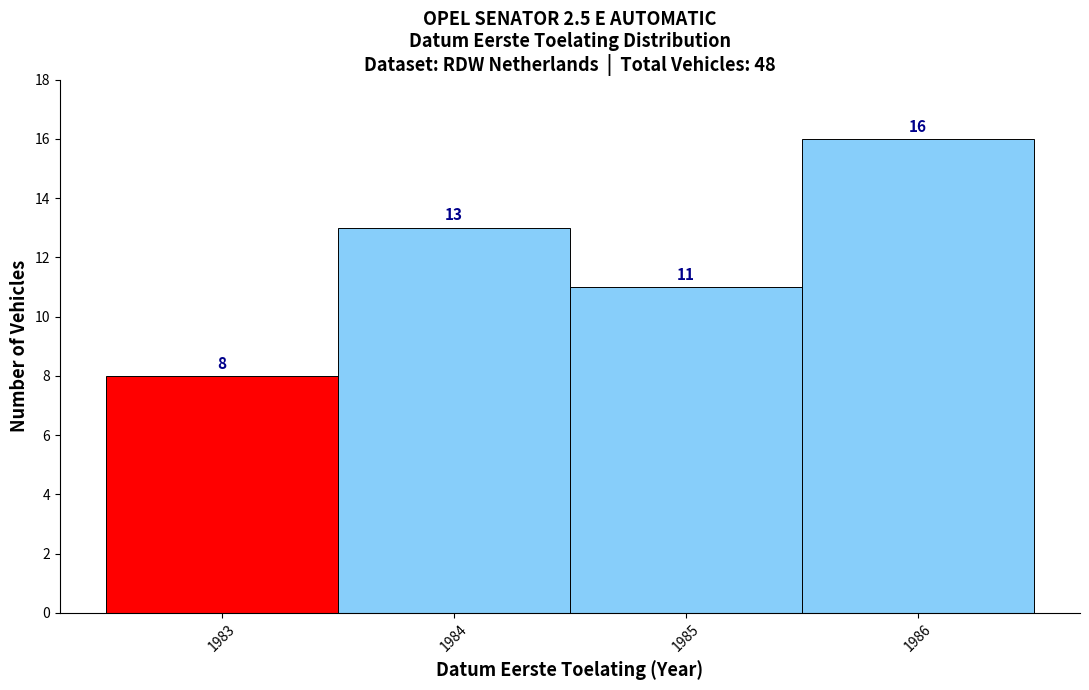

Reading left to right, transcribe this chart: for each bar, give the range it covers on the x-axis and its height.

1982.5 to 1983.5: 8
1983.5 to 1984.5: 13
1984.5 to 1985.5: 11
1985.5 to 1986.5: 16